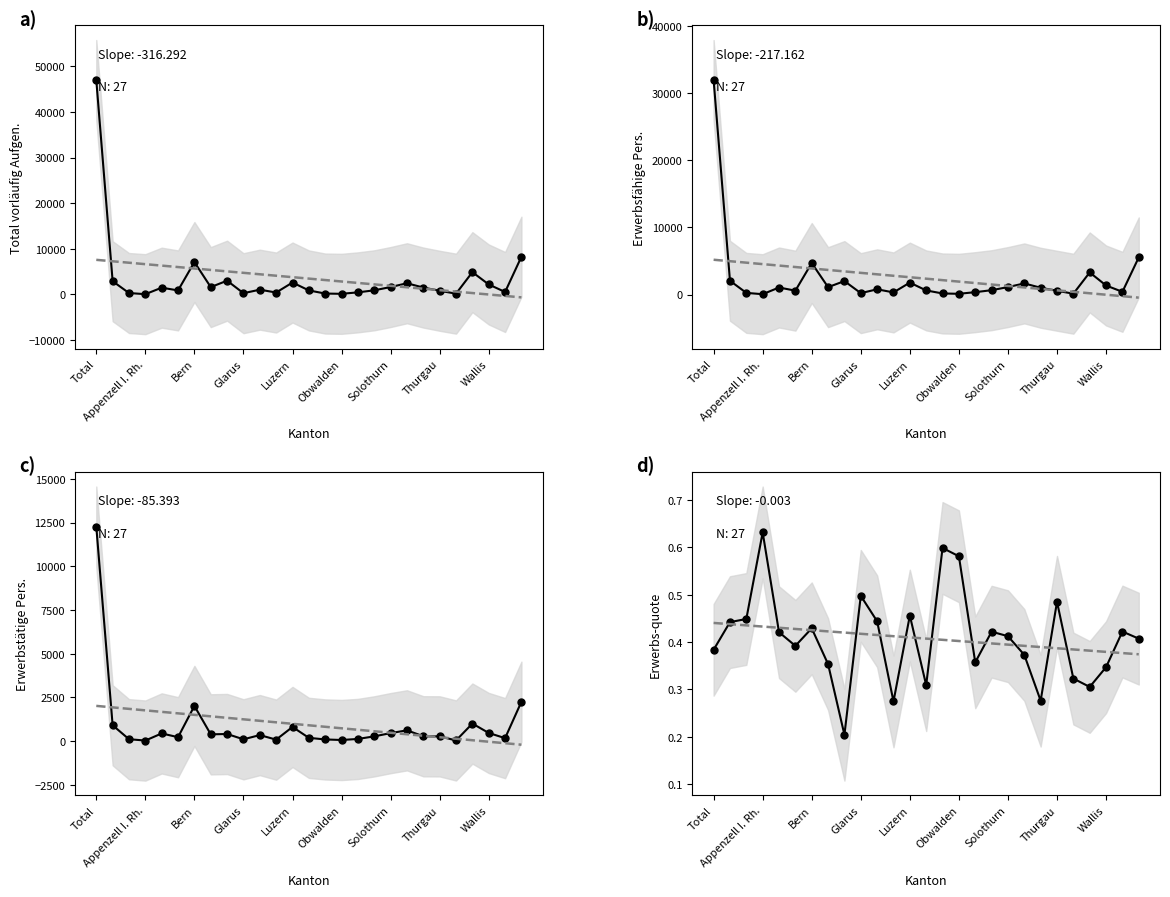

At which label does Total vorläufig Aufgen. reach its peak?

Total